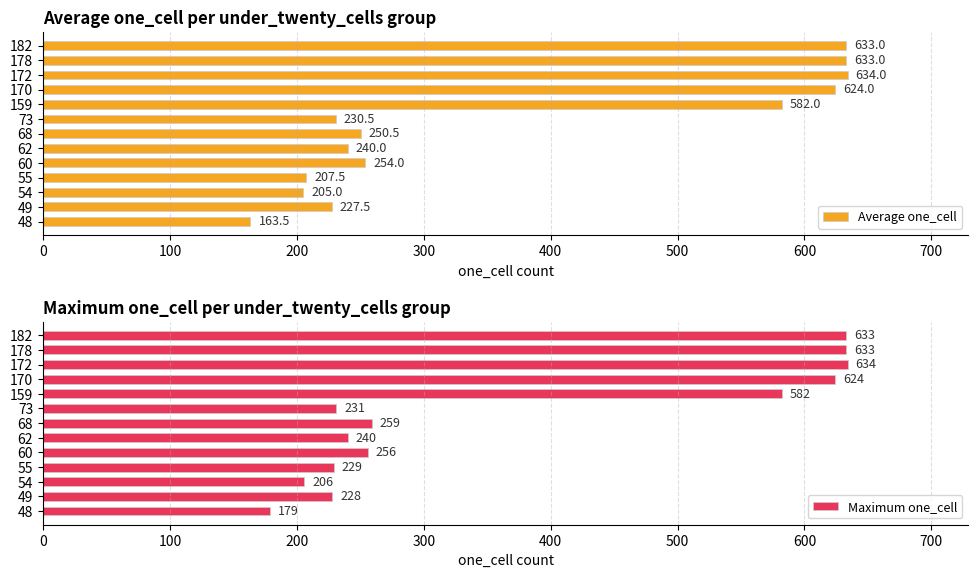

At how many categories does at least one series exceed 475?

5